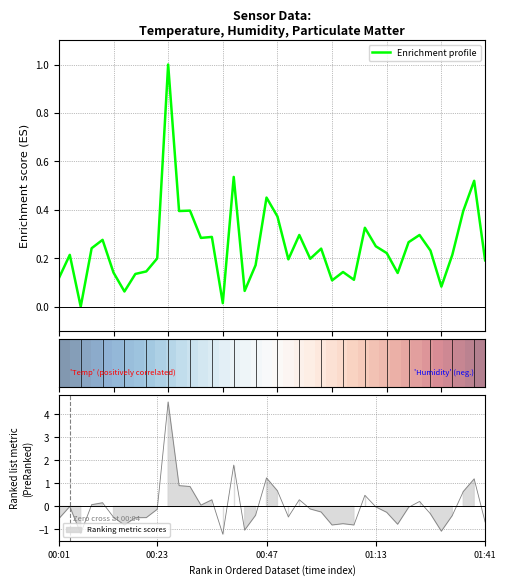

The Enrichment profile series shows 0.3 at 00:47. True or false?

False